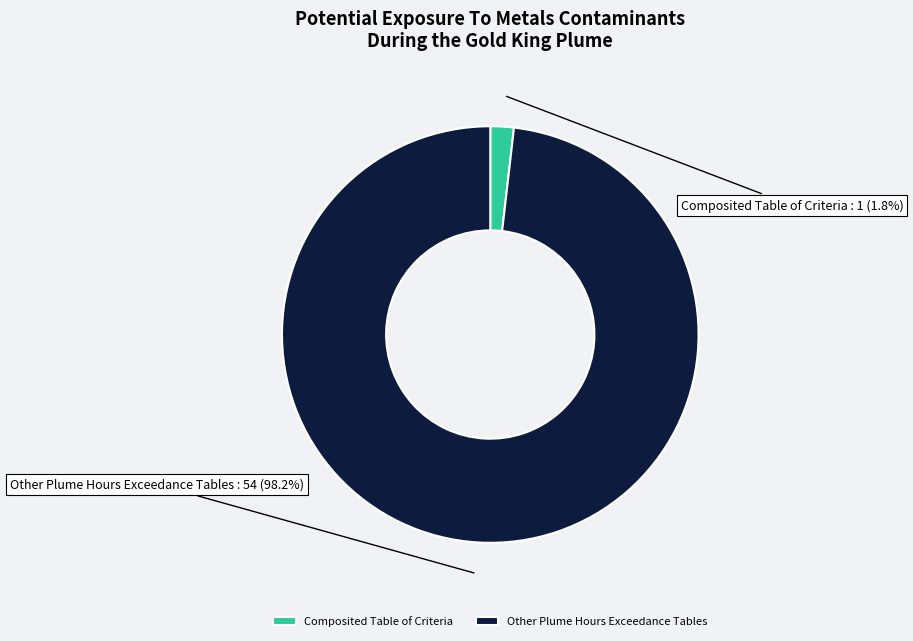

What is the largest slice in the pie chart?

Other Plume Hours Exceedance Tables